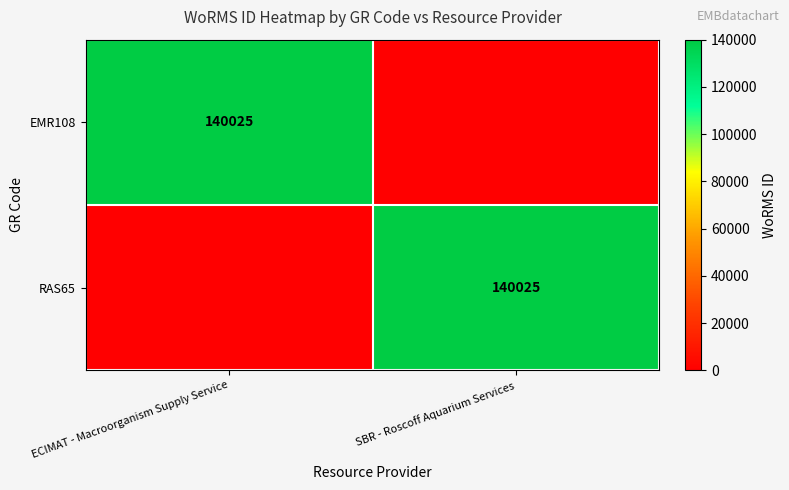

The value of EMR108 at ECIMAT - Macroorganism Supply Service is 140025. True or false?

True